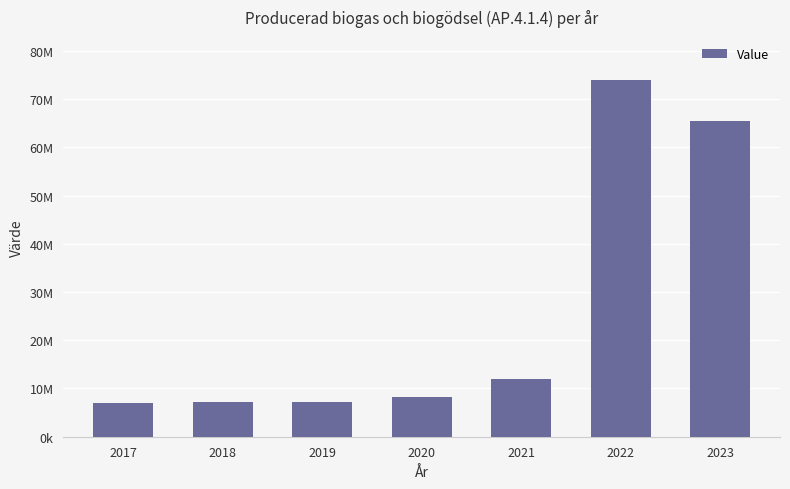

Reading left to right, extract all data points from this chart.

6890070	7120000	7119740	8254350	12016300	74000000	65500000